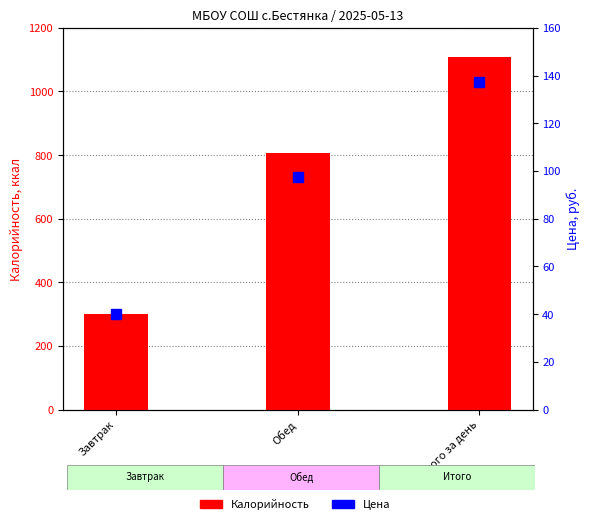

Between Завтрак and Обед, which series saw the biggest shift?

Калорийность